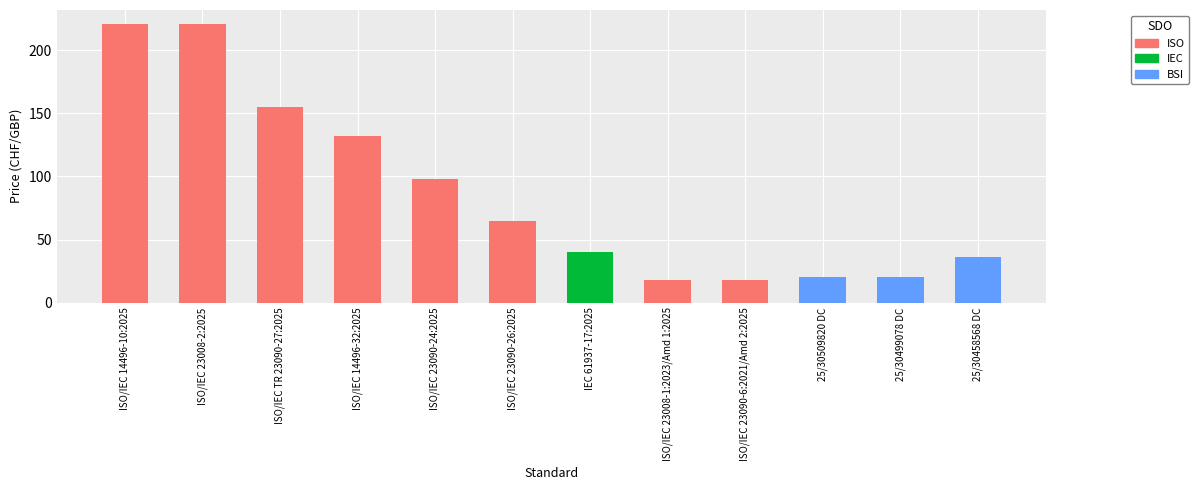

Rank the categories by value from highest to lowest.

ISO/IEC 14496-10:2025, ISO/IEC 23008-2:2025, ISO/IEC TR 23090-27:2025, ISO/IEC 14496-32:2025, ISO/IEC 23090-24:2025, ISO/IEC 23090-26:2025, IEC 61937-17:2025, 25/30458568 DC, 25/30509820 DC, 25/30499078 DC, ISO/IEC 23008-1:2023/Amd 1:2025, ISO/IEC 23090-6:2021/Amd 2:2025